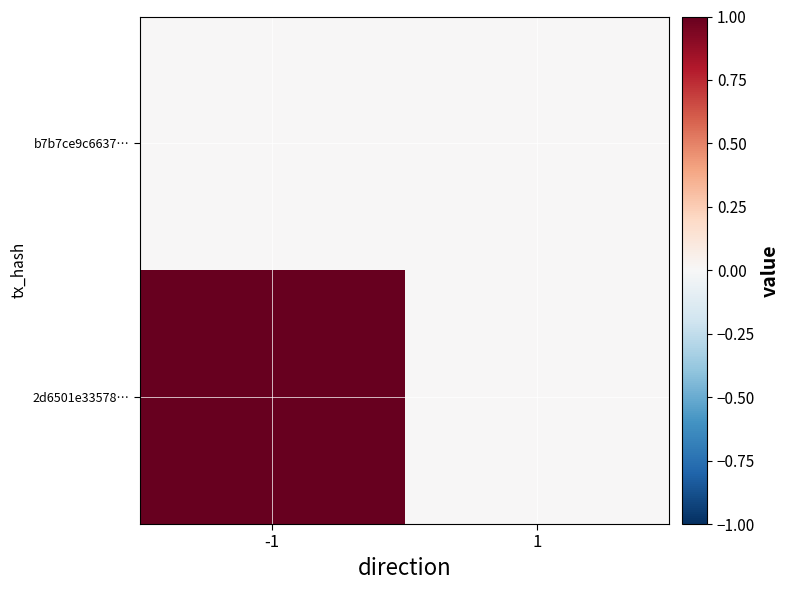

Rank the series at 1 from lowest to highest value.

2d6501e33578…, b7b7ce9c6637…